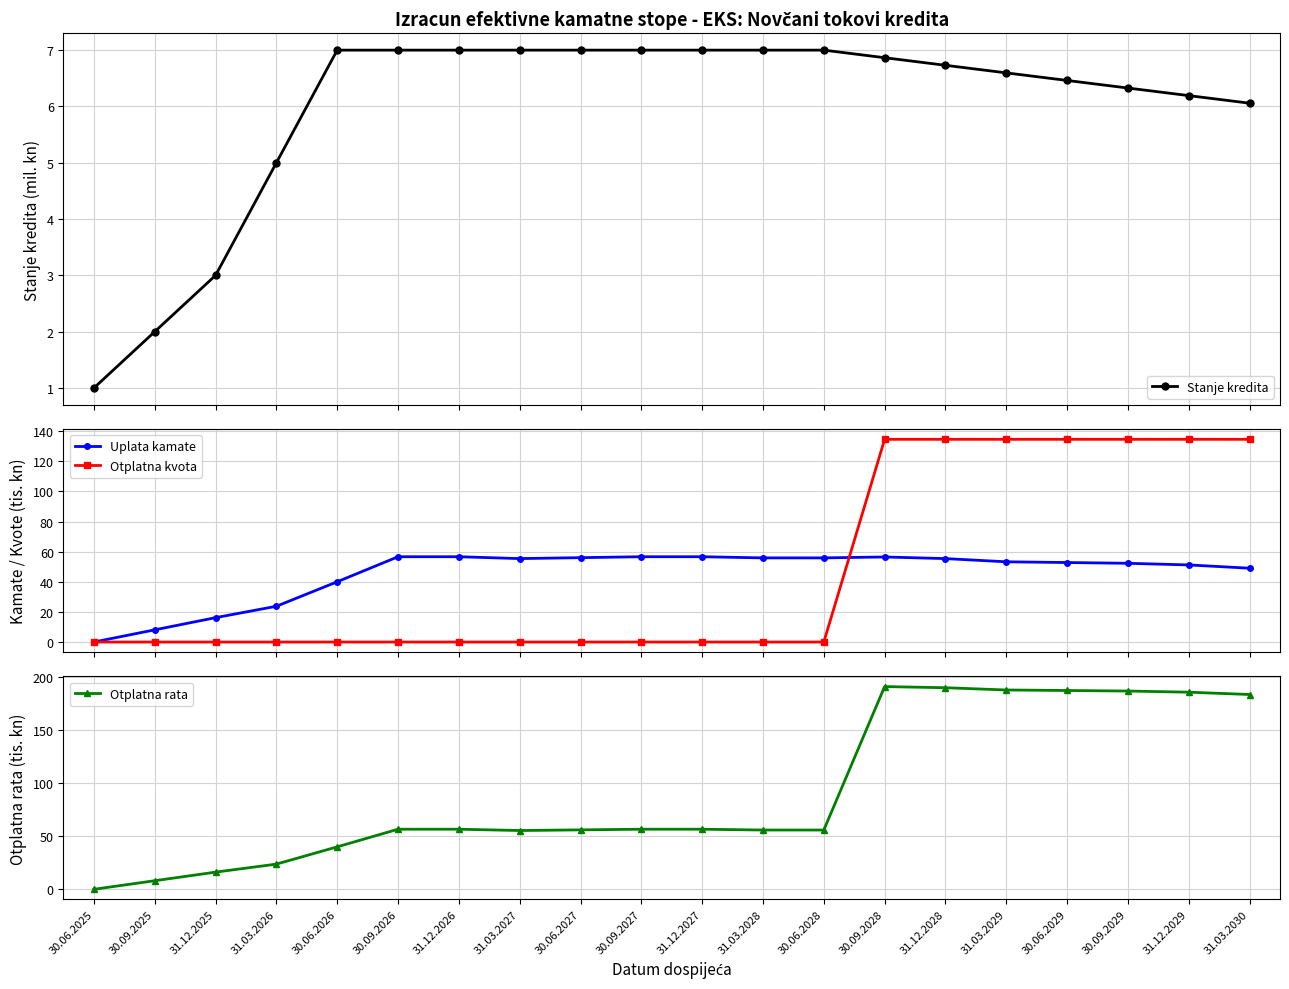

Reading left to right, list all the values displayed in this chart.

Stanje kredita: 1.0	2.0	3.0	5.0	7.0	7.0	7.0	7.0	7.0	7.0	7.0	7.0	7.0	6.9	6.7	6.6	6.5	6.3	6.2	6.1
Uplata kamate: 0.0	8.1	16.2	23.7	40.0	56.6	56.6	55.4	56.0	56.6	56.6	55.9	55.9	56.5	55.4	53.3	52.8	52.3	51.2	49.0
Otplatna kvota: 0.0	0.0	0.0	0.0	0.0	0.0	0.0	0.0	0.0	0.0	0.0	0.0	0.0	134.6	134.6	134.6	134.6	134.6	134.6	134.6
Otplatna rata: 0.0	8.1	16.2	23.7	40.0	56.6	56.6	55.4	56.0	56.6	56.6	55.9	55.9	191.1	190.0	187.9	187.4	186.9	185.8	183.6